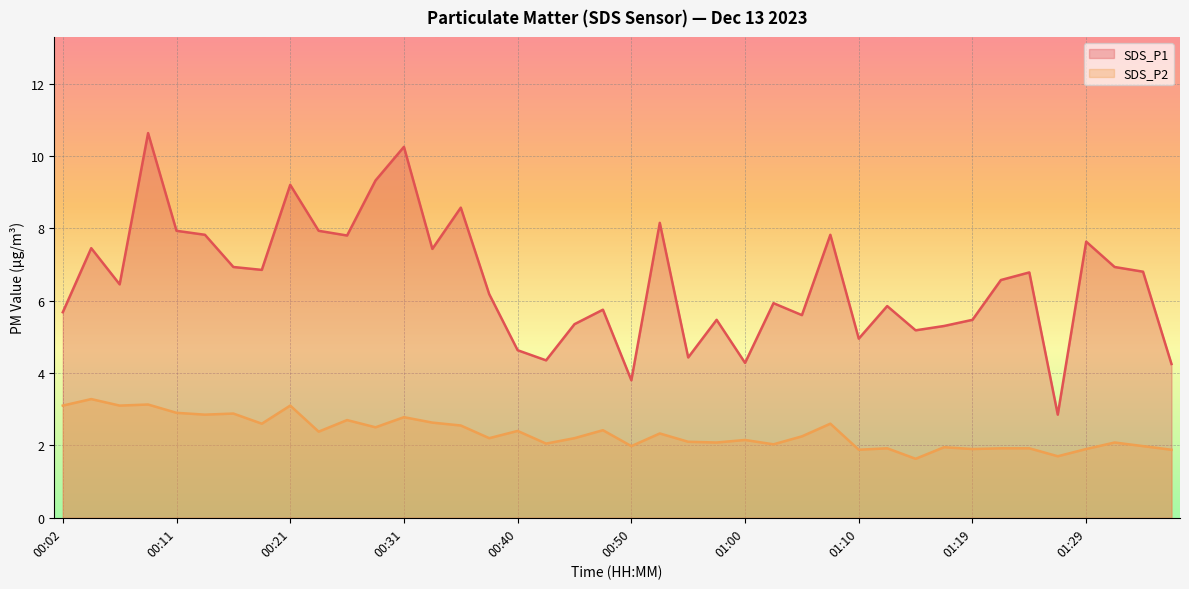

True or false: SDS_P1 and SDS_P2 intersect in this chart.

False